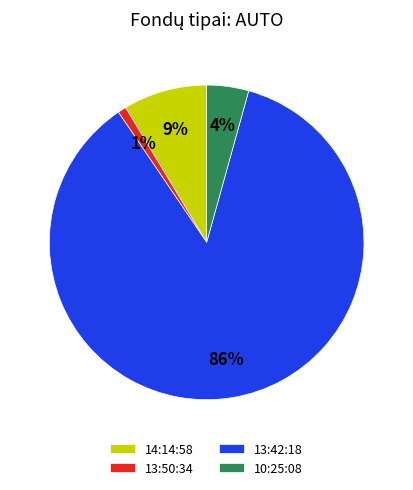

To the nearest percent, what is the difference between the 13:50:34 and 14:14:58 slice percentages?

8%